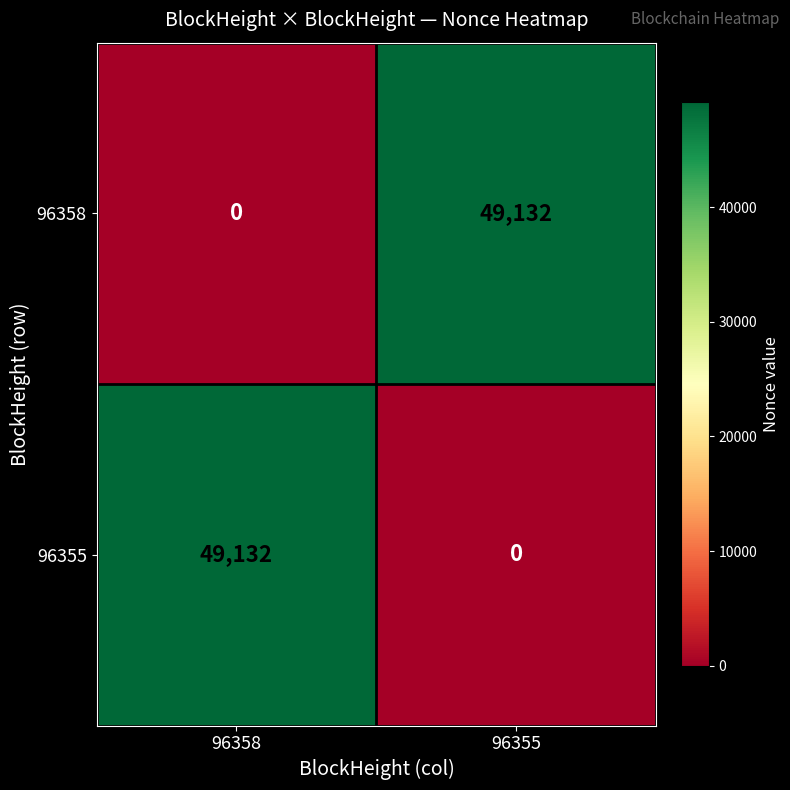

What is the maximum value shown in the chart?

49132